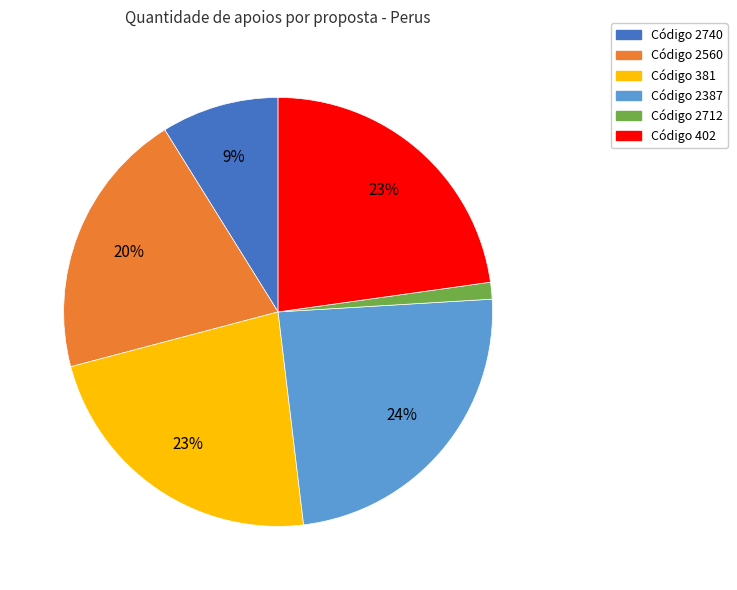

Is there a majority slice in this chart?

No